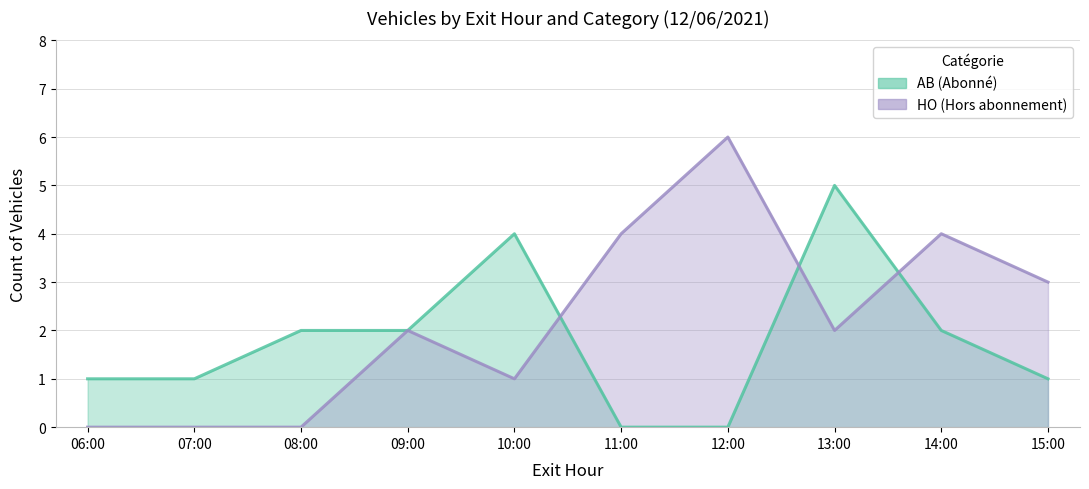

What are all the series names shown in the legend?

AB, HO